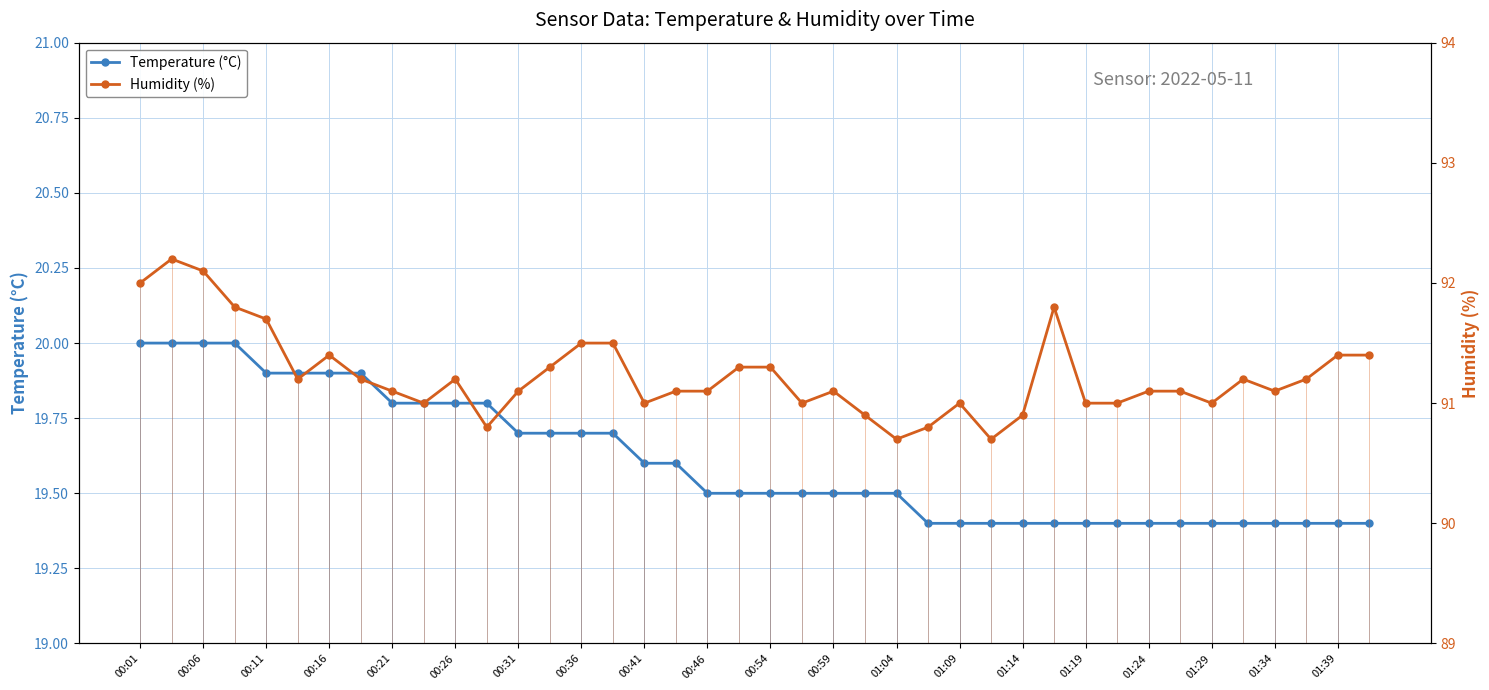

What is the average value of the Temperature (°C) series?

19.6